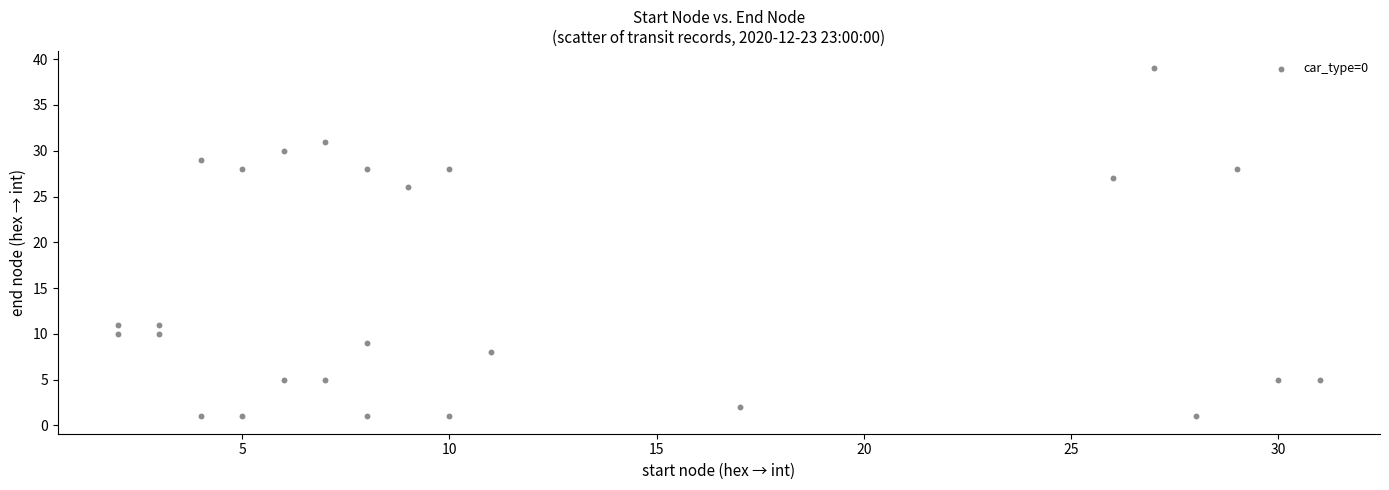

What is the range of X values (max minus min)?

29